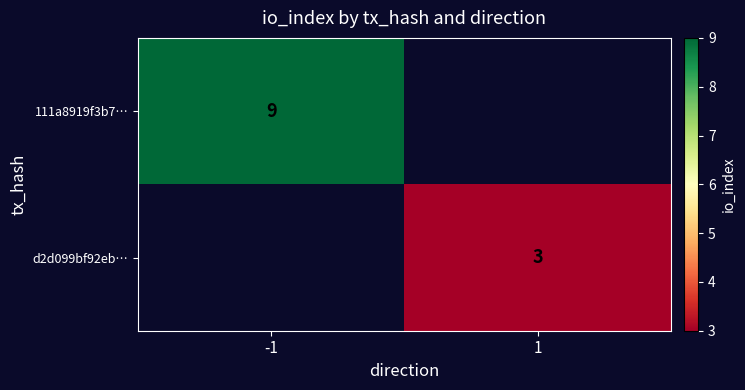

Count the number of data series in this chart.

2